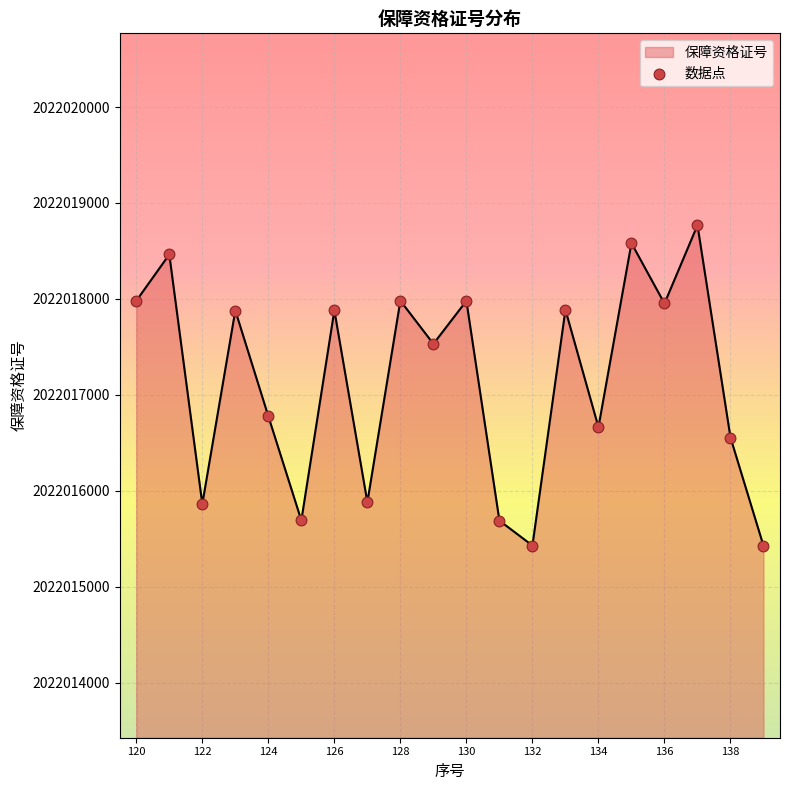

What is the minimum value shown in the chart?

2022015426